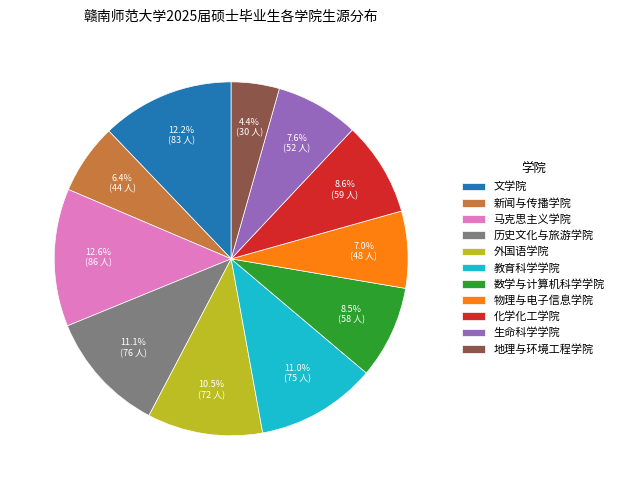

Do 数学与计算机科学学院 and 历史文化与旅游学院 together represent more than half of the pie?

No